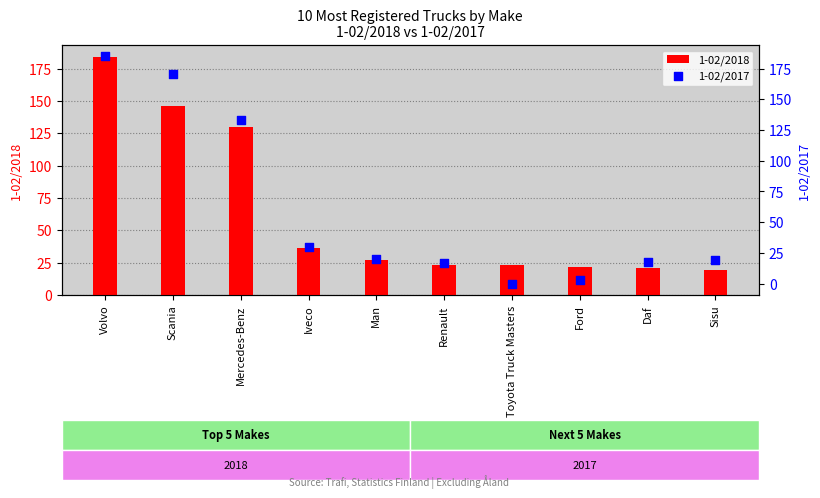

At how many categories does at least one series exceed 21?

8